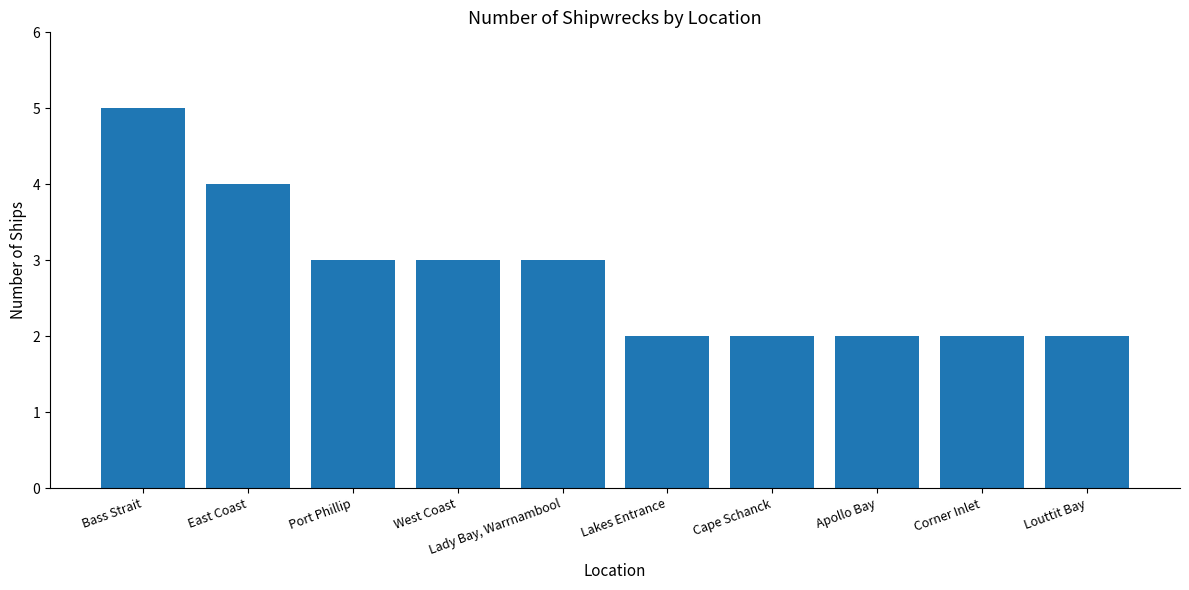

True or false: the data shows 4 at Lady Bay, Warrnambool.

False